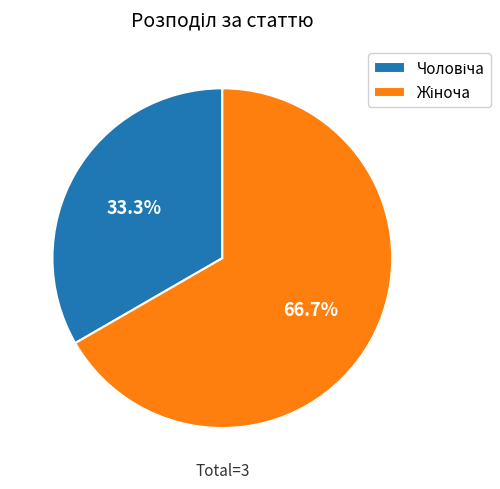

Is there a majority slice in this chart?

Yes